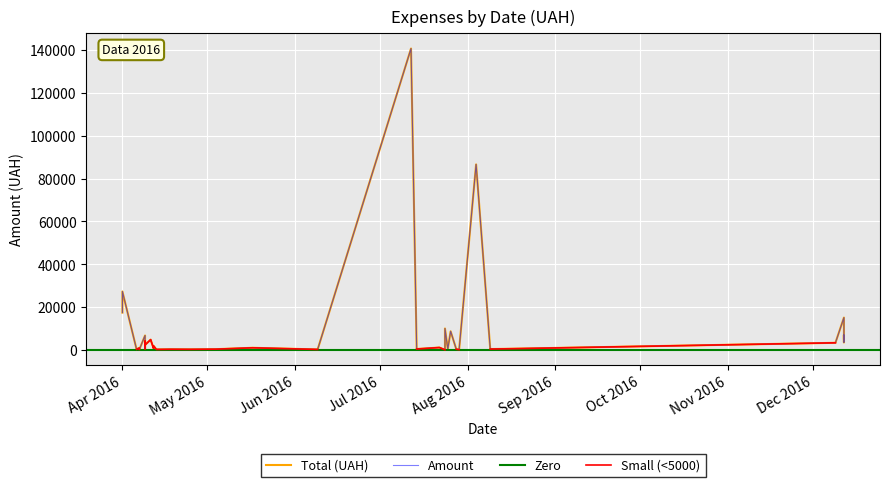

What value does the data have at 09.04.2016?

361.8